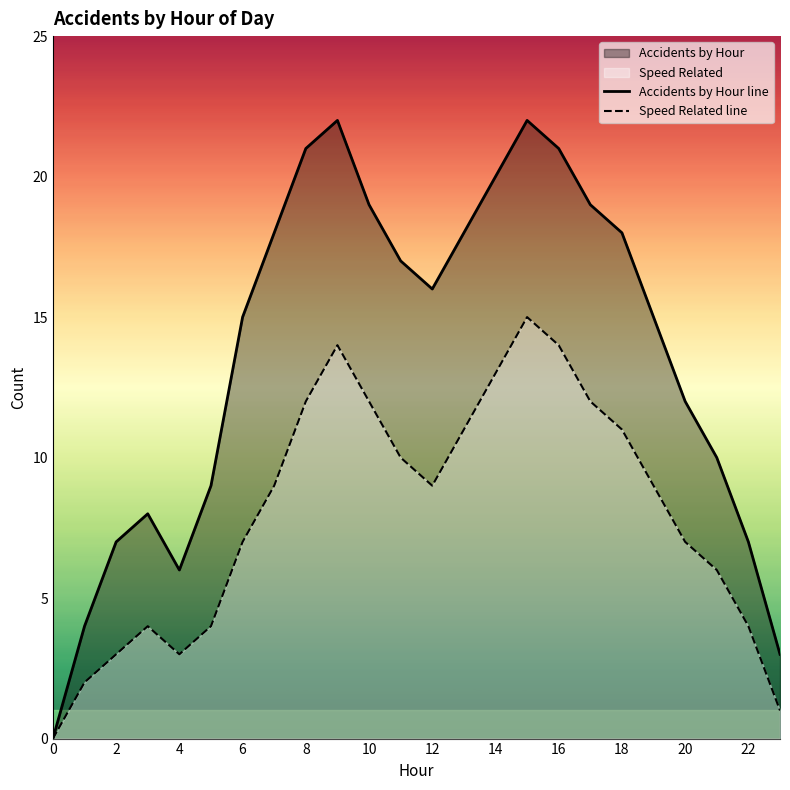

What is the average value of the Accidents by Hour line series?

14